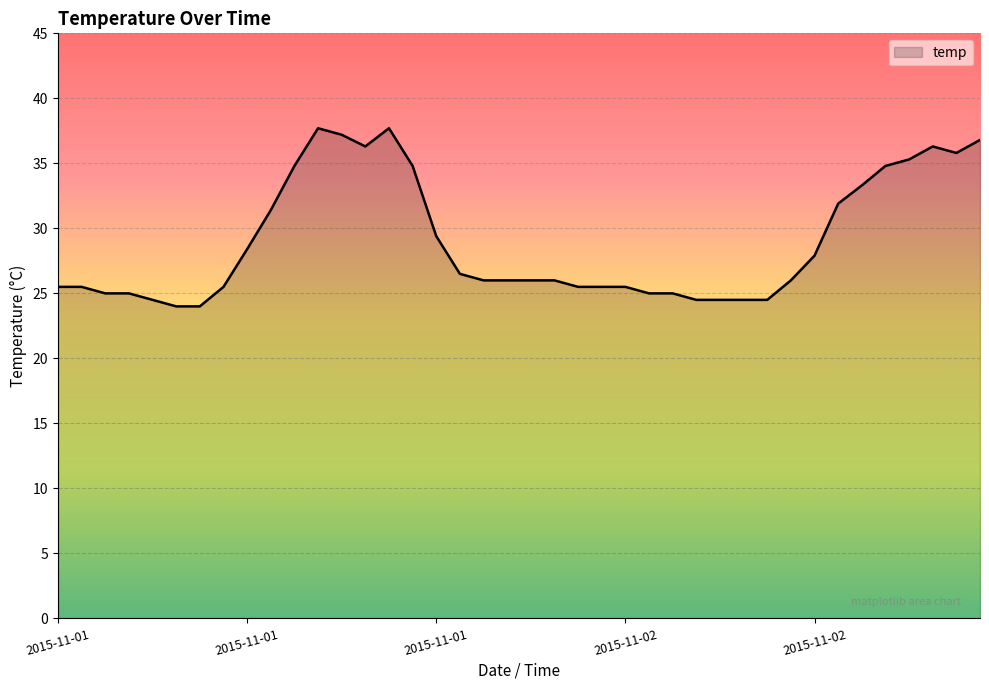

What is the difference between the second highest and second lowest values?

13.7